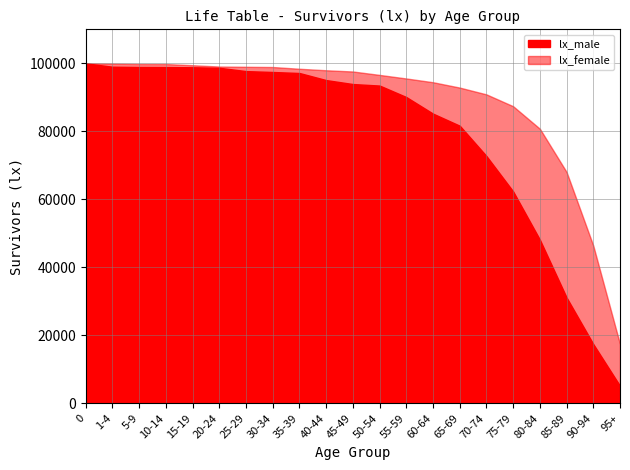

Read the lx_male value at 10-14.

98895